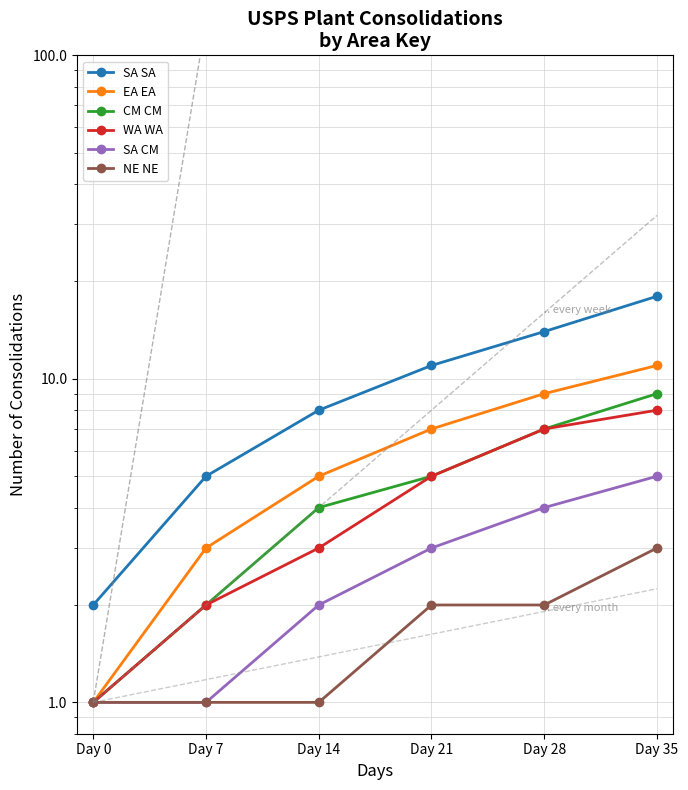

Between Day 35 and Day 14, which is larger?

Day 35